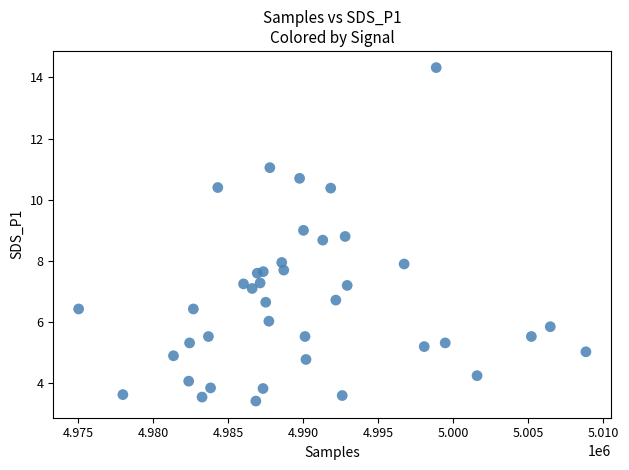

What is the range of X values (max minus min)?

33800.0